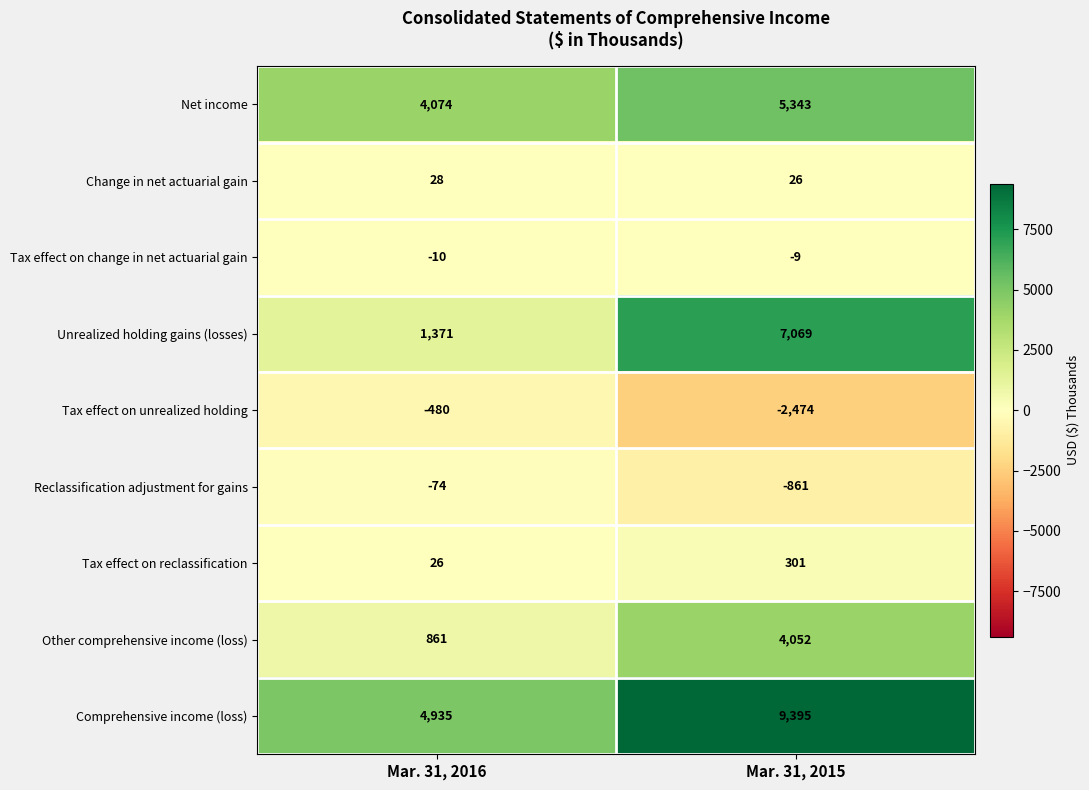

What value does the Net income series have at Mar. 31, 2015, to the nearest 100?

5300